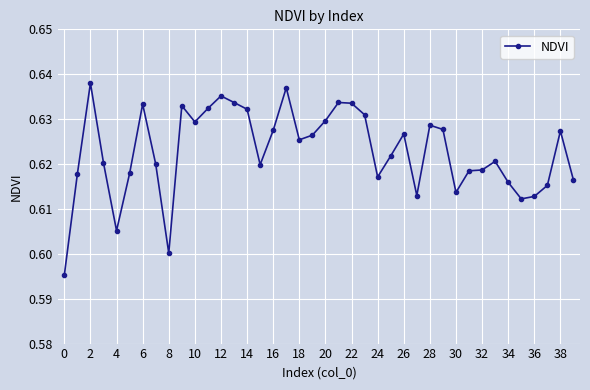

How many values are between 0 and 1?

40